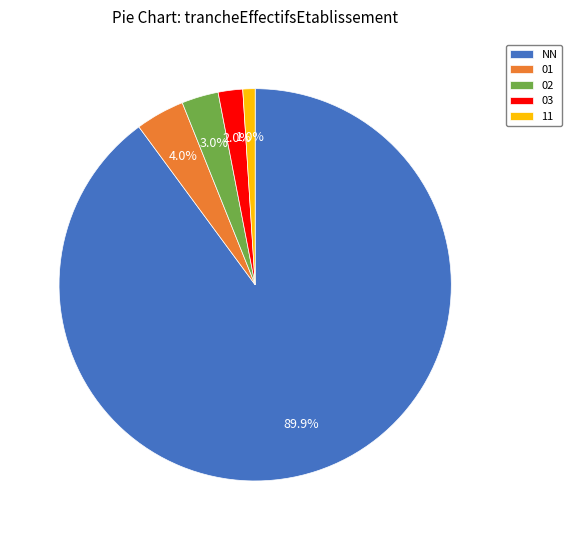

The 03 slice represents 2% of the pie. True or false?

True